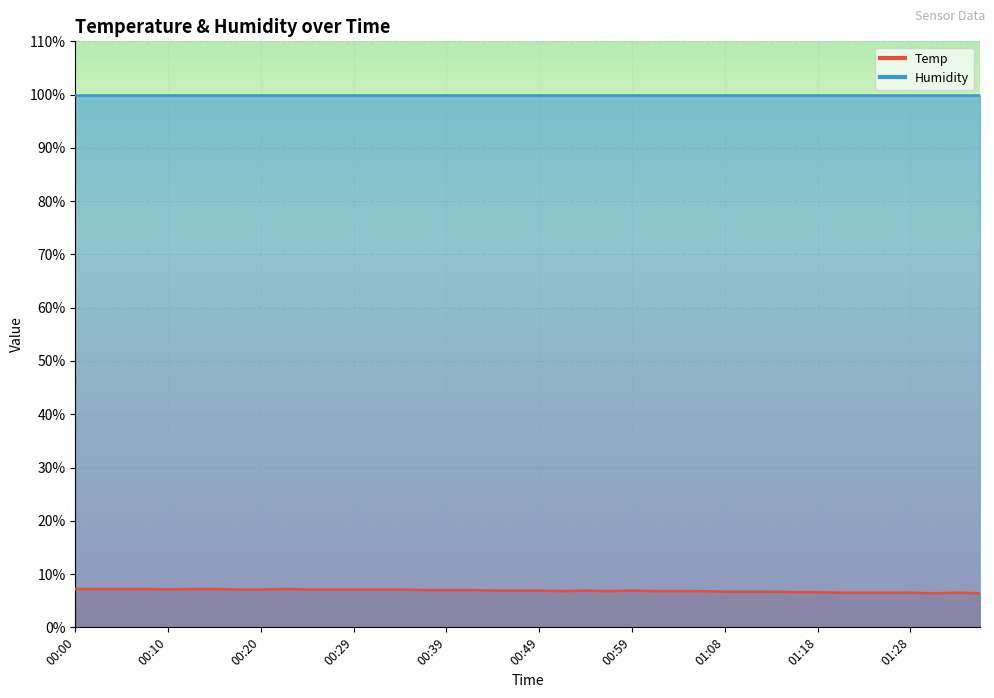

Approximately how many times larger is the value at 00:34 compared to 01:33?

1.1